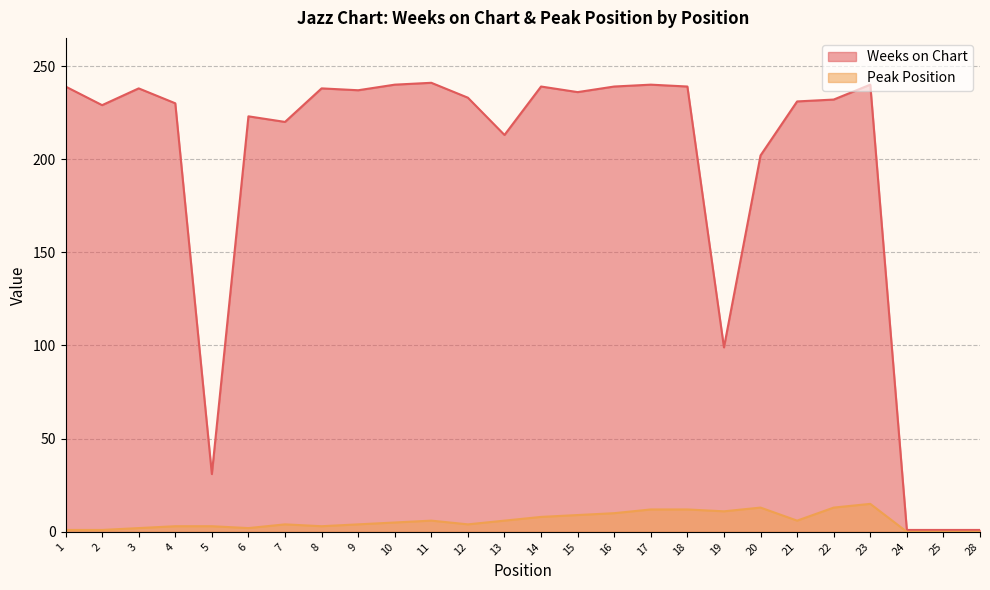

Count the number of categories in the chart.

26